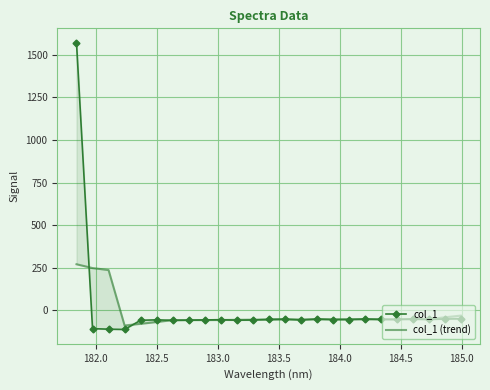

After their last crossing, which series has the higher values: col_1 (trend) or col_1?

col_1 (trend)